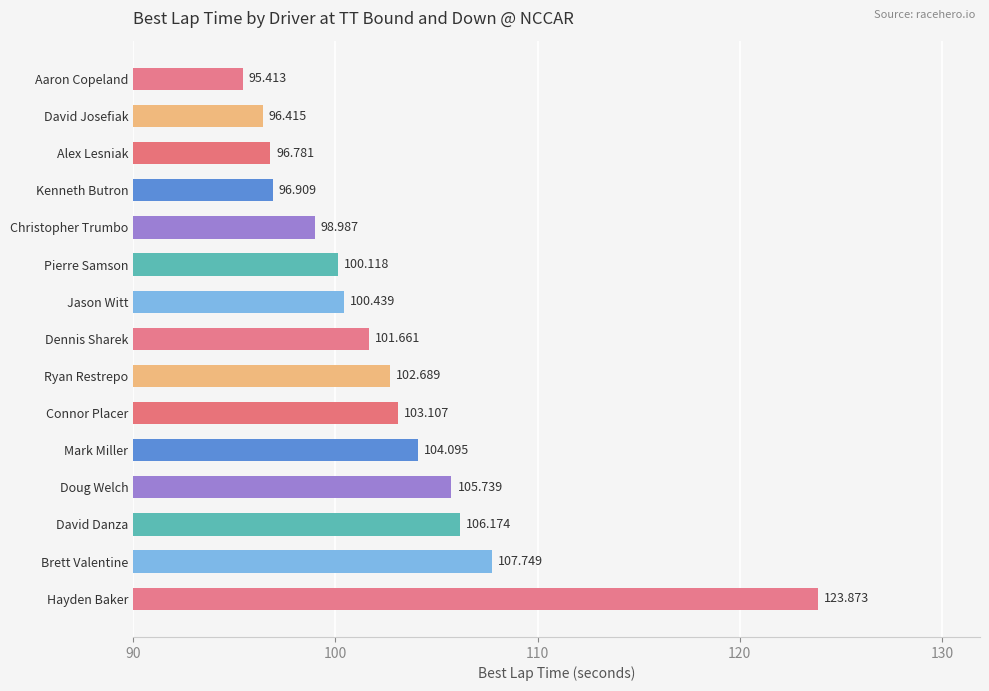

What is the label of the 15th bar from the bottom?

Aaron Copeland